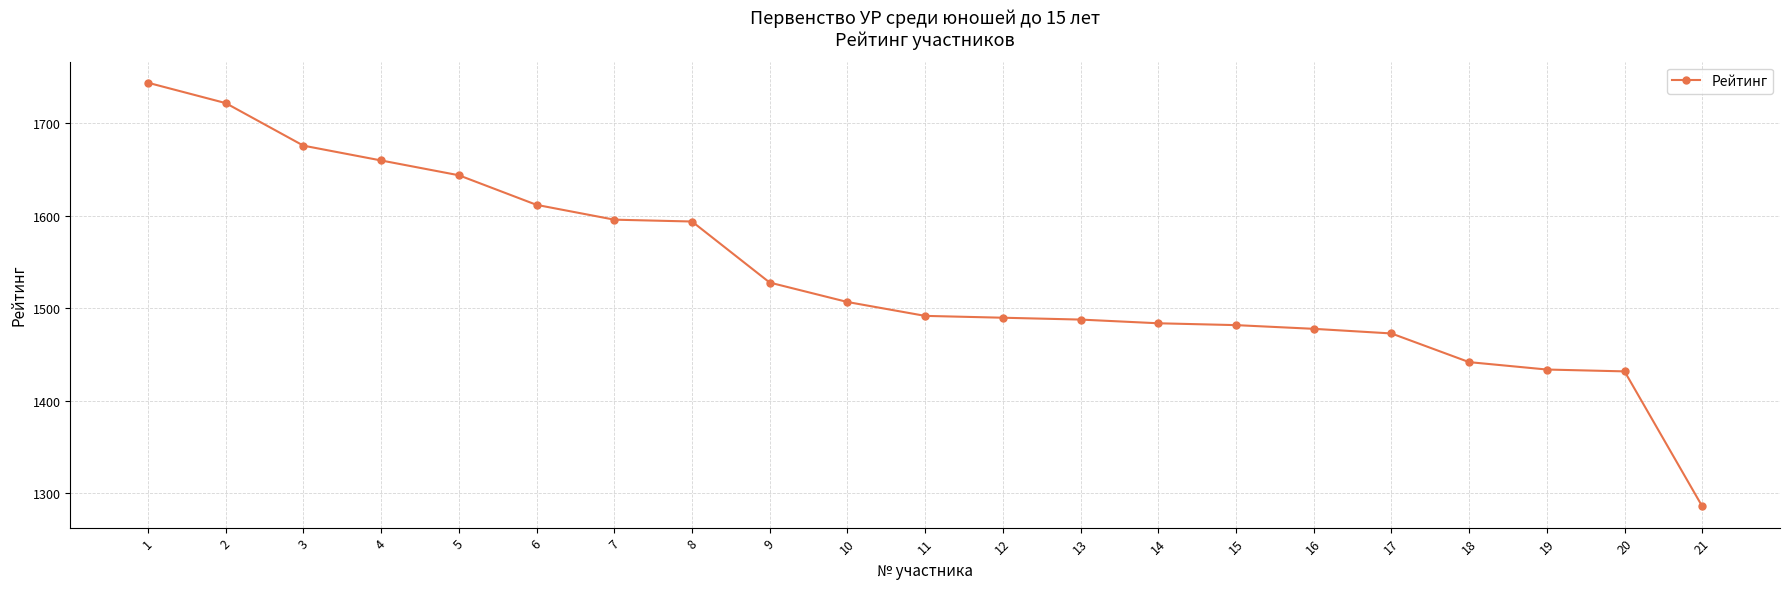

The value at 1 is 971. True or false?

False